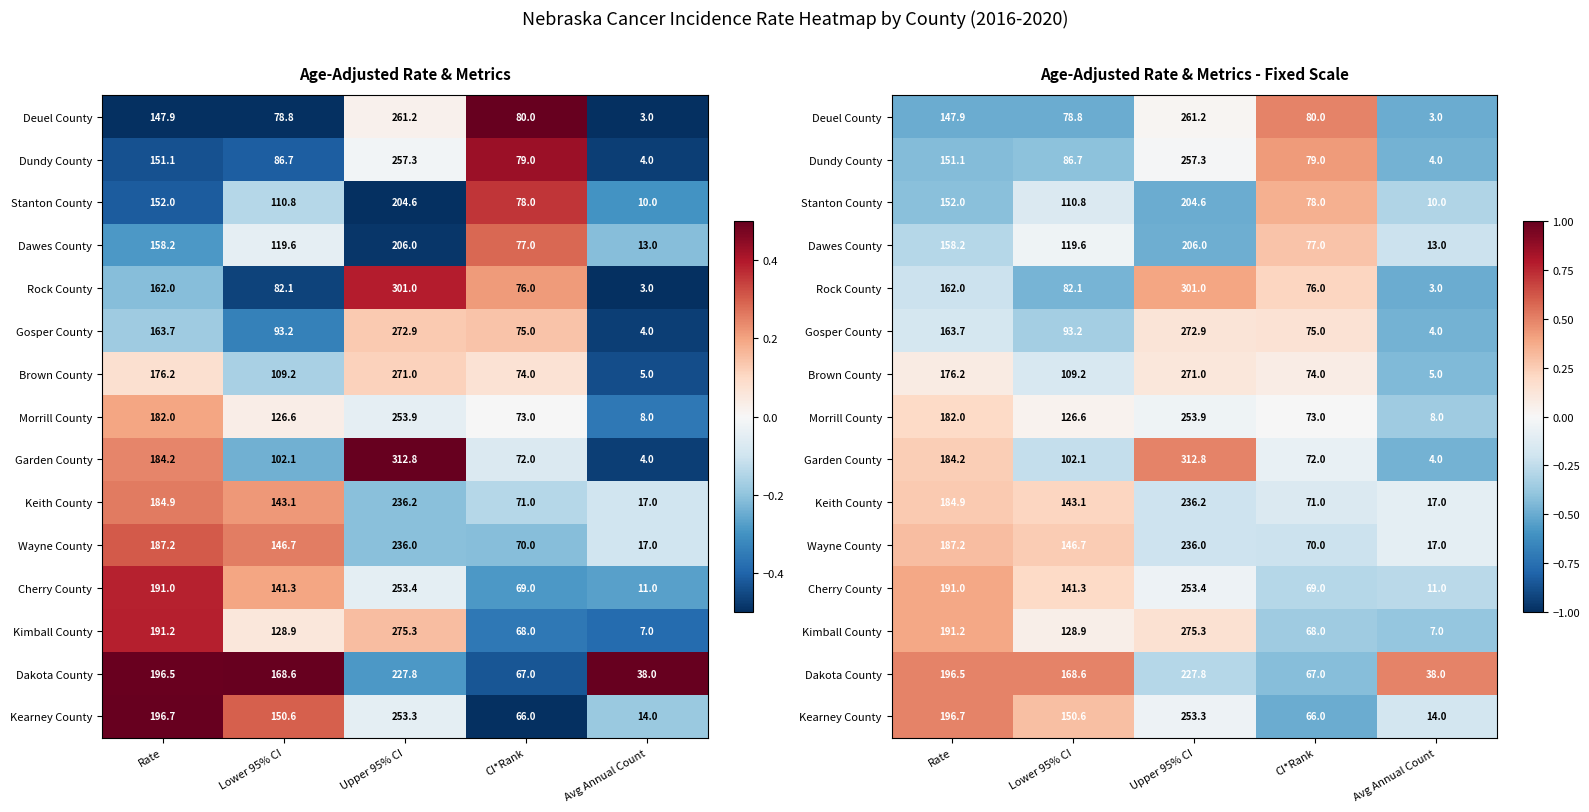

Where is Kimball County nearest to the value 0?

Lower 95% CI